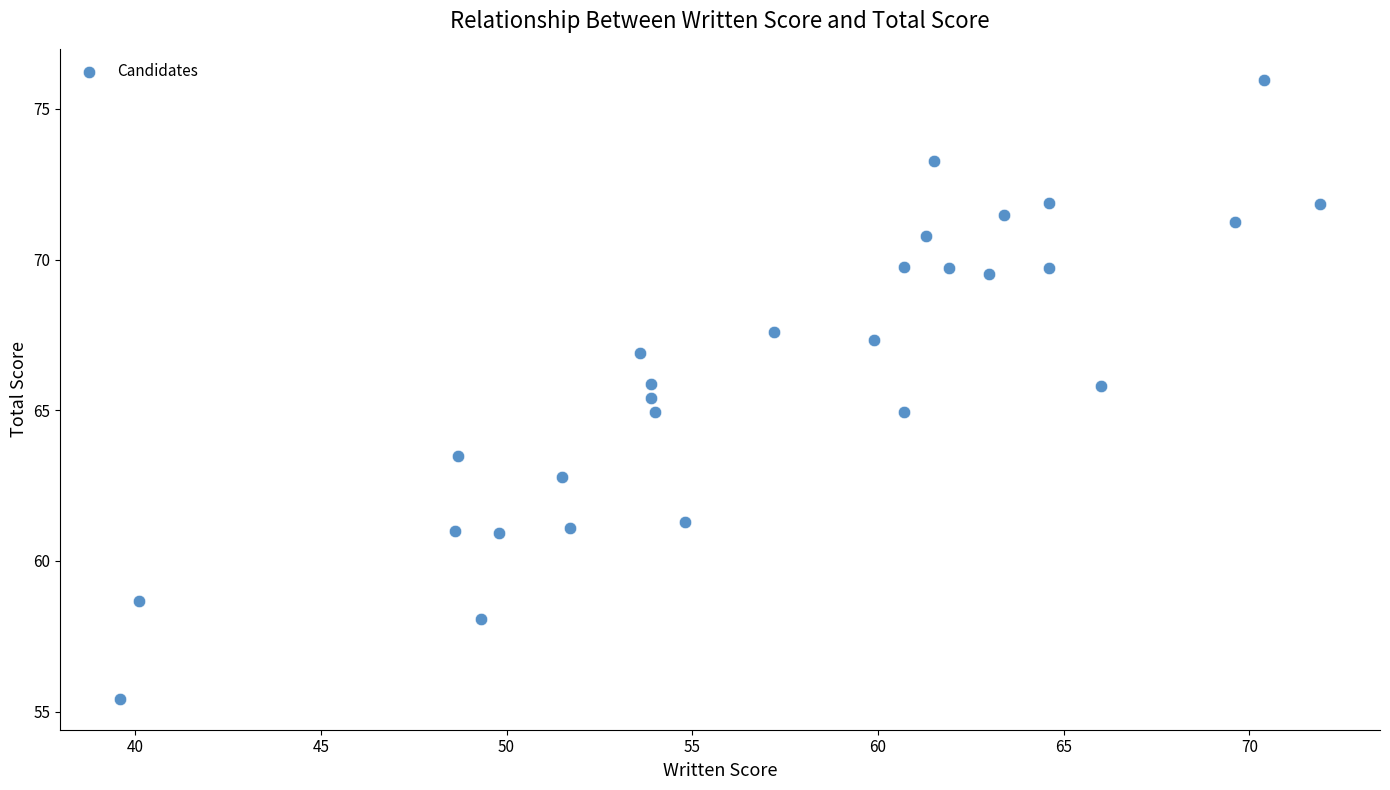

What is the range of X values (max minus min)?

32.3